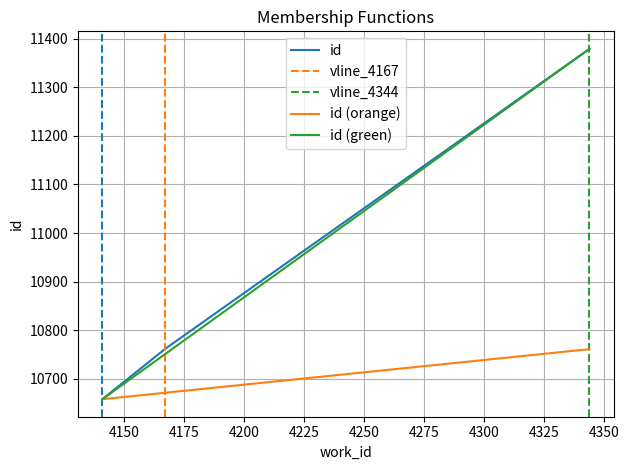

How many values are below 10761?

1